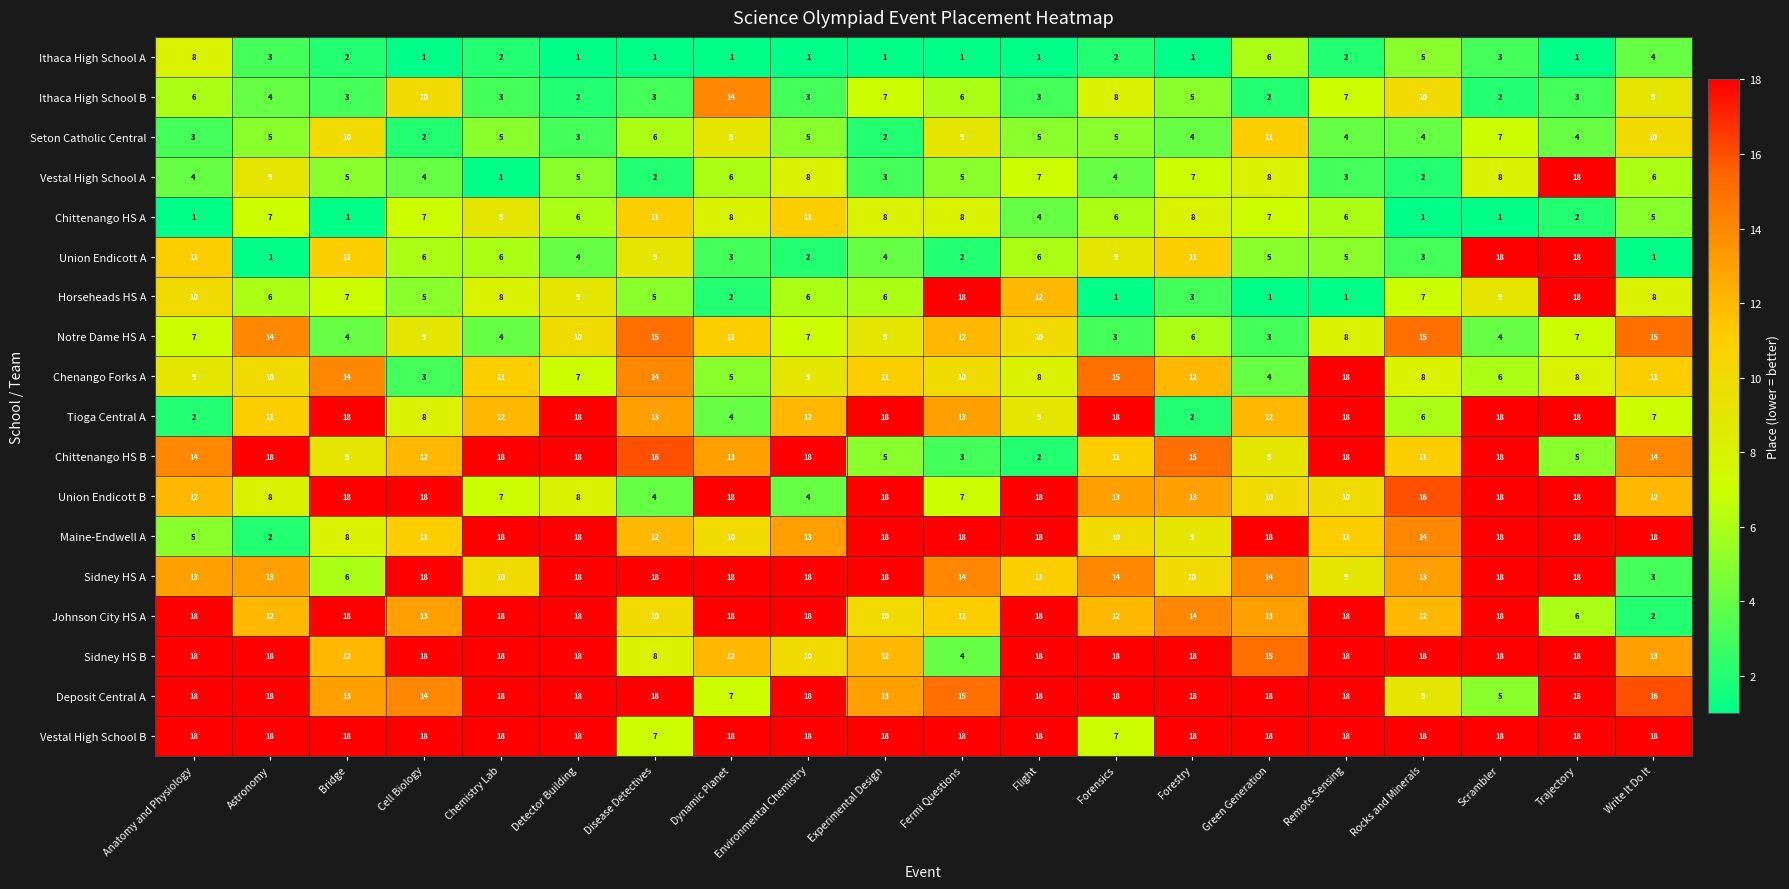

What is the total value across all series at Scrambler?

207